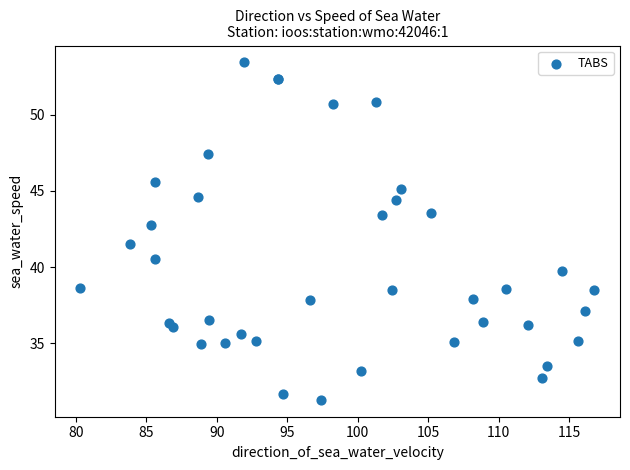

What Y value in the scatter plot is closest to 42?

41.5